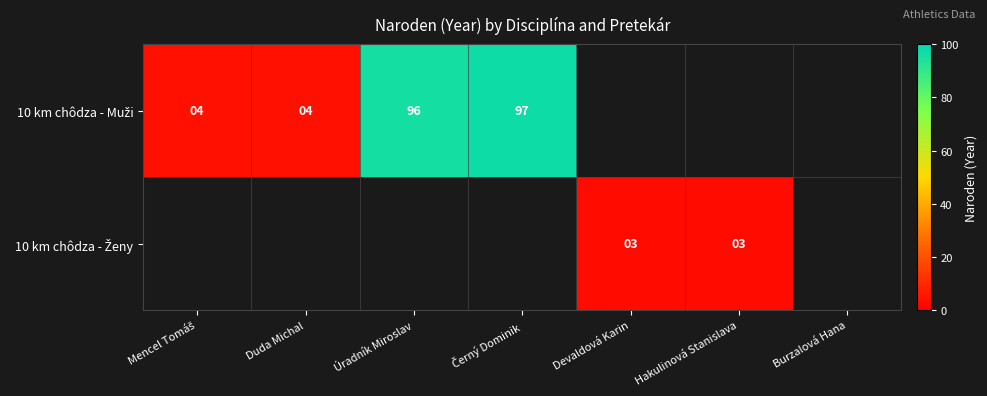

How many values in 10 km chôdza - Muži are above zero?

4